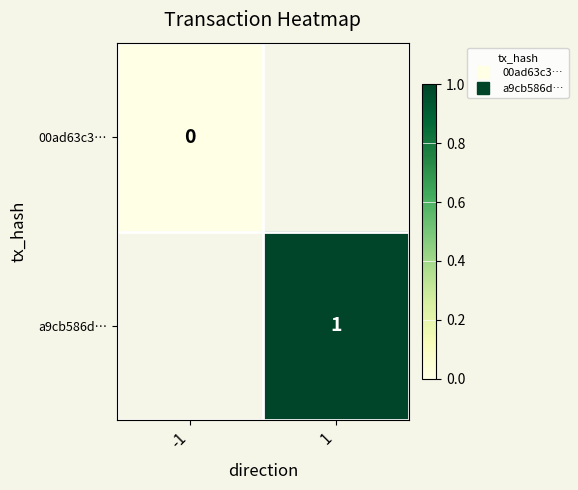

Which series has the largest range (max minus min)?

00ad63c3…